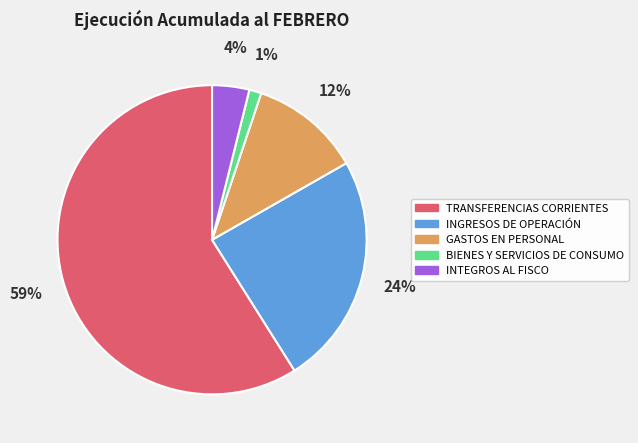

Approximately how many times larger is the value at GASTOS EN PERSONAL compared to INGRESOS DE OPERACIÓN?

0.5